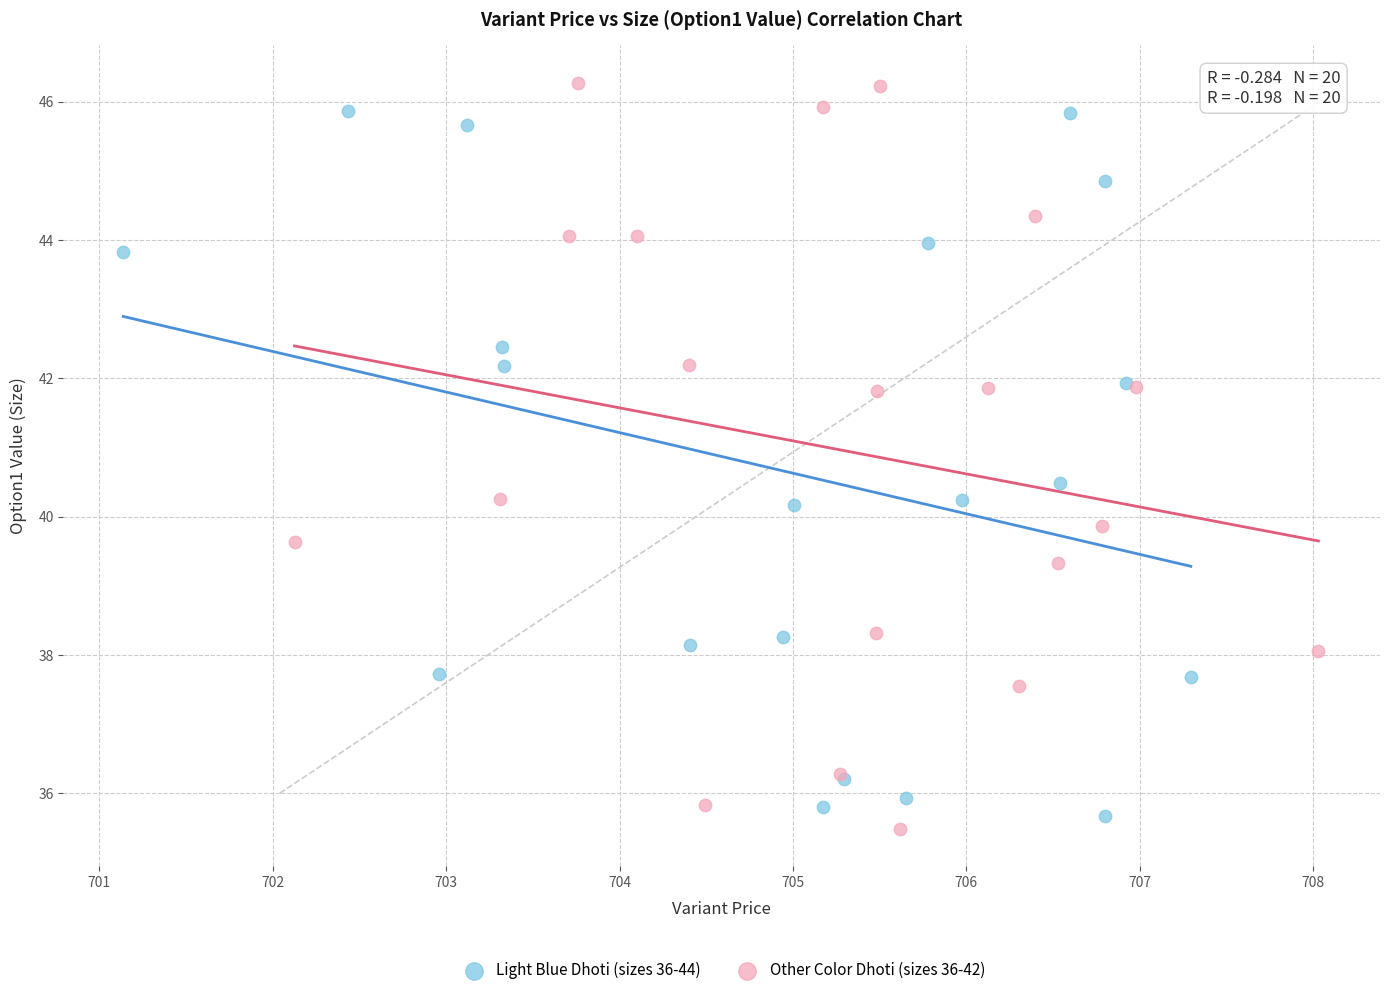

Which series has the widest spread of Y values?

Other Color Dhoti (sizes 36-42)